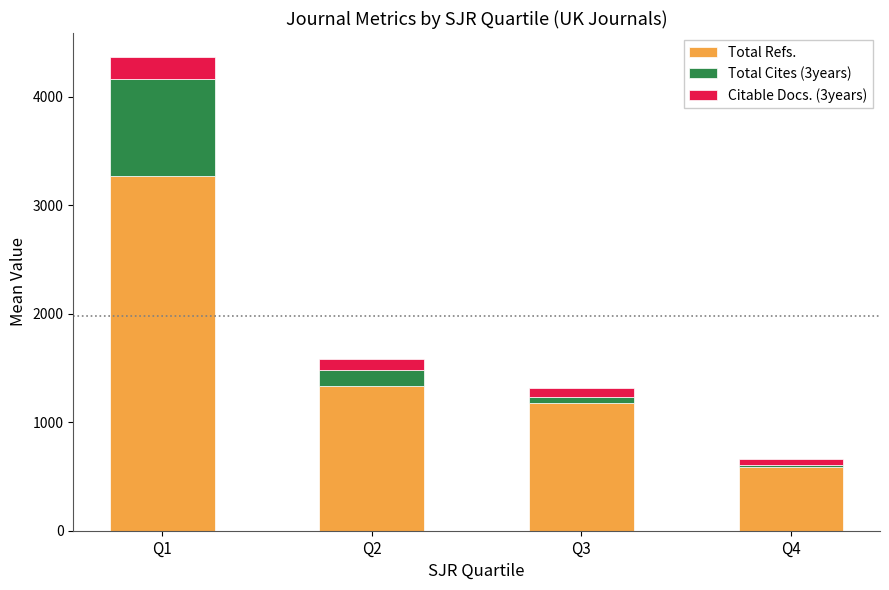

What is the lowest value of the Total Refs. series?

584.5